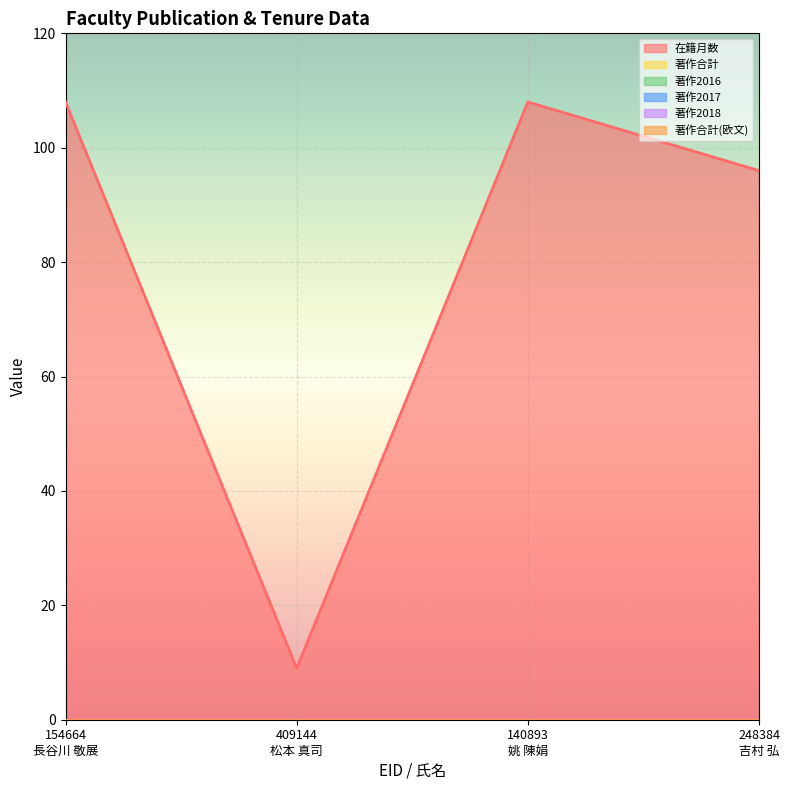

Is the value of 著作合計 at 154664
長谷川 敬展 greater than the value of 在籍月数 at 409144
松本 真司?

No